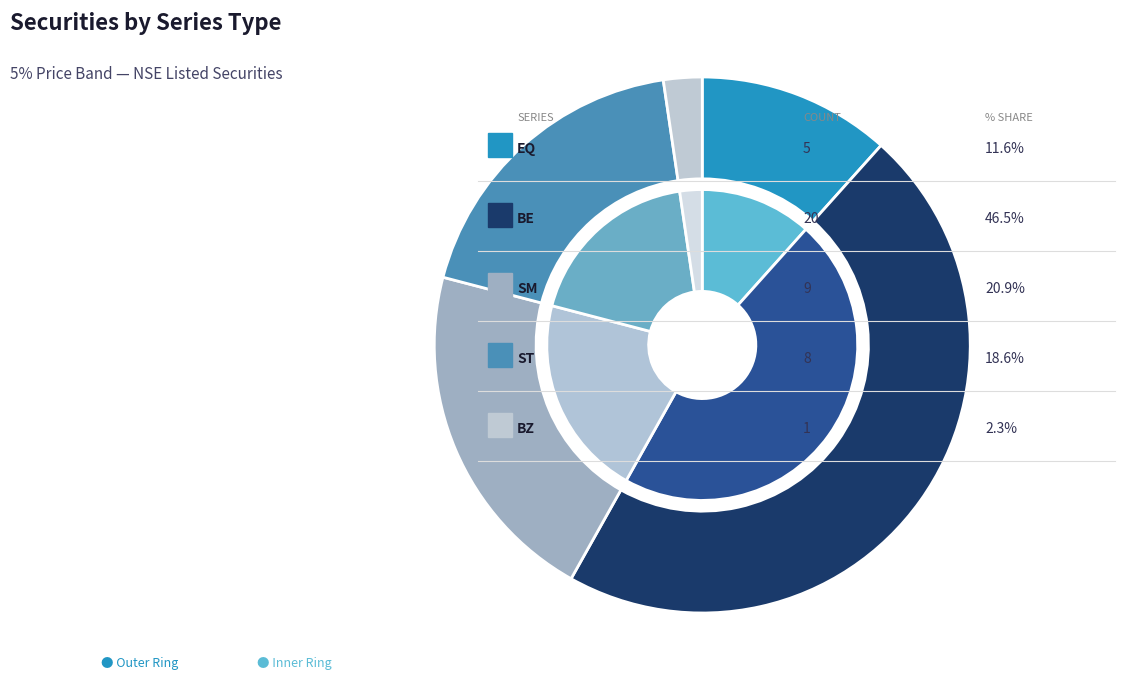

What is the ratio of the value at BE to the value at BZ?

20.1